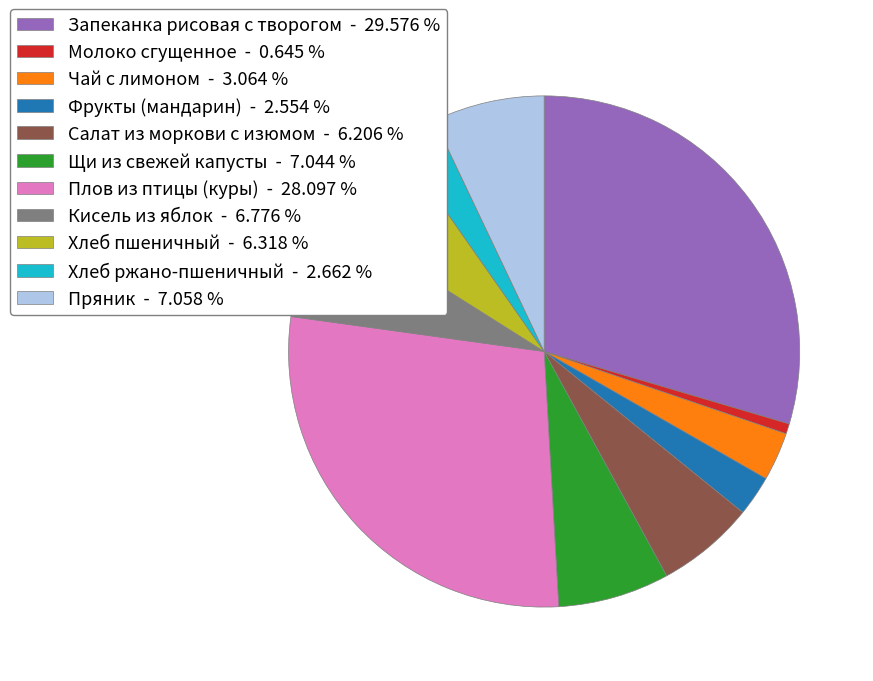

Between Салат из моркови с изюмом and Пряник, which is larger?

Пряник